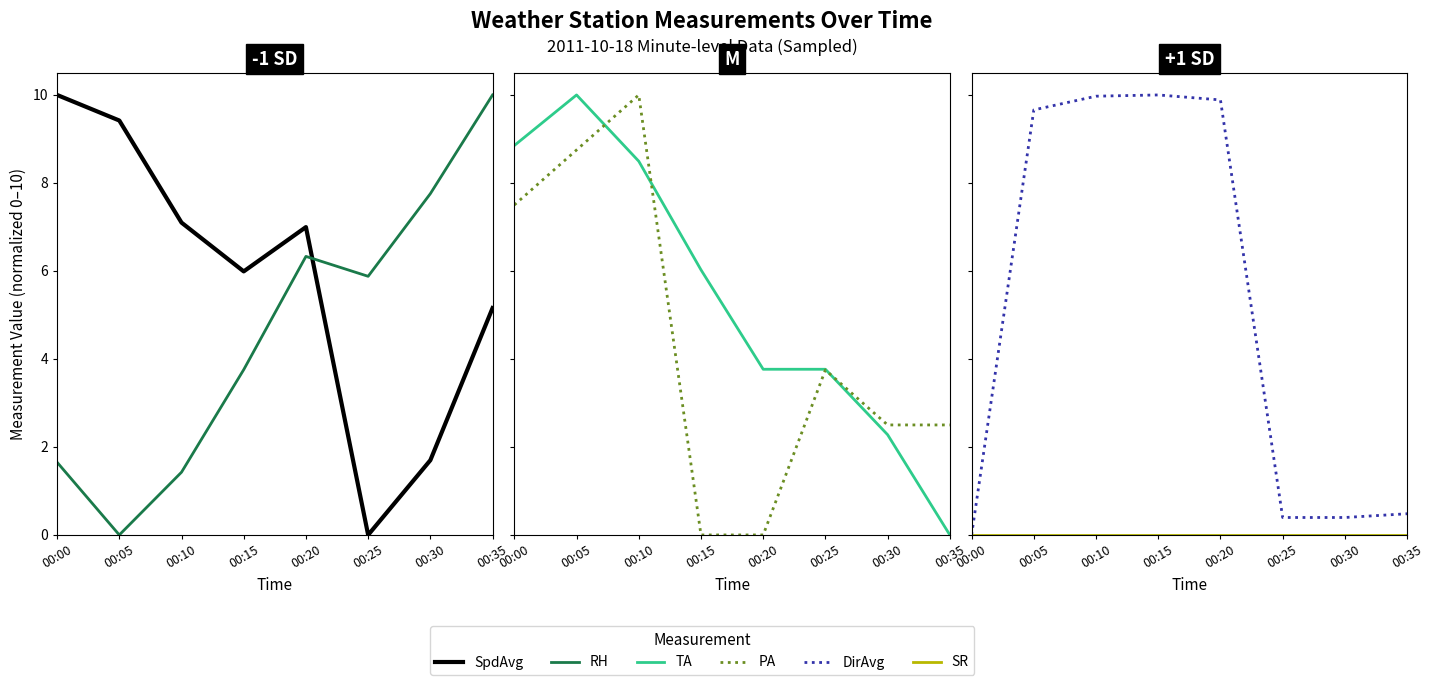

Reading left to right, list all the values displayed in this chart.

SpdAvg: 00:00=10.0	00:05=9.4	00:10=7.1	00:15=6.0	00:20=7.0	00:25=0.0	00:30=1.7	00:35=5.2
RH: 00:00=1.7	00:05=0.0	00:10=1.4	00:15=3.8	00:20=6.3	00:25=5.9	00:30=7.8	00:35=10.0
TA: 00:00=8.9	00:05=10.0	00:10=8.5	00:15=6.0	00:20=3.8	00:25=3.8	00:30=2.3	00:35=0.0
PA: 00:00=7.5	00:05=8.8	00:10=10.0	00:15=0.0	00:20=0.0	00:25=3.8	00:30=2.5	00:35=2.5
DirAvg: 00:00=0.0	00:05=9.7	00:10=10.0	00:15=10.0	00:20=9.9	00:25=0.4	00:30=0.4	00:35=0.5
SR: 00:00=0.0	00:05=0.0	00:10=0.0	00:15=0.0	00:20=0.0	00:25=0.0	00:30=0.0	00:35=0.0